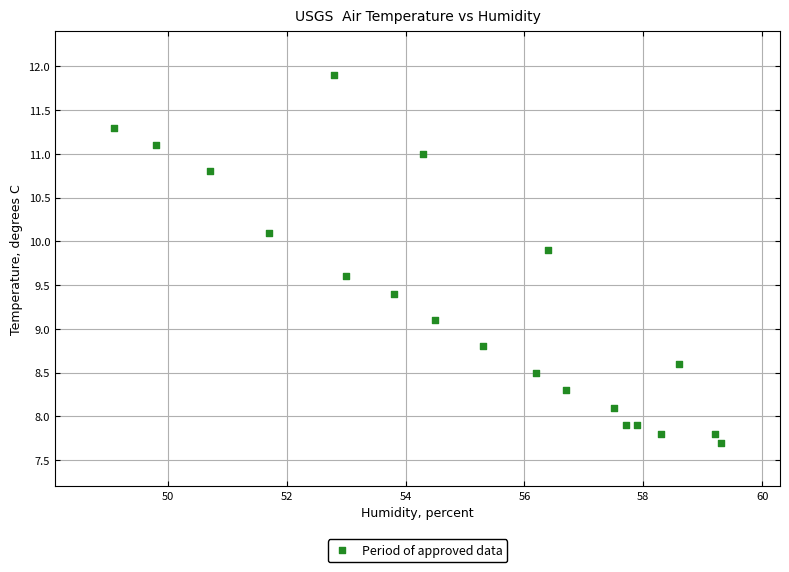

What Y value in the scatter plot is closest to 9?

9.1